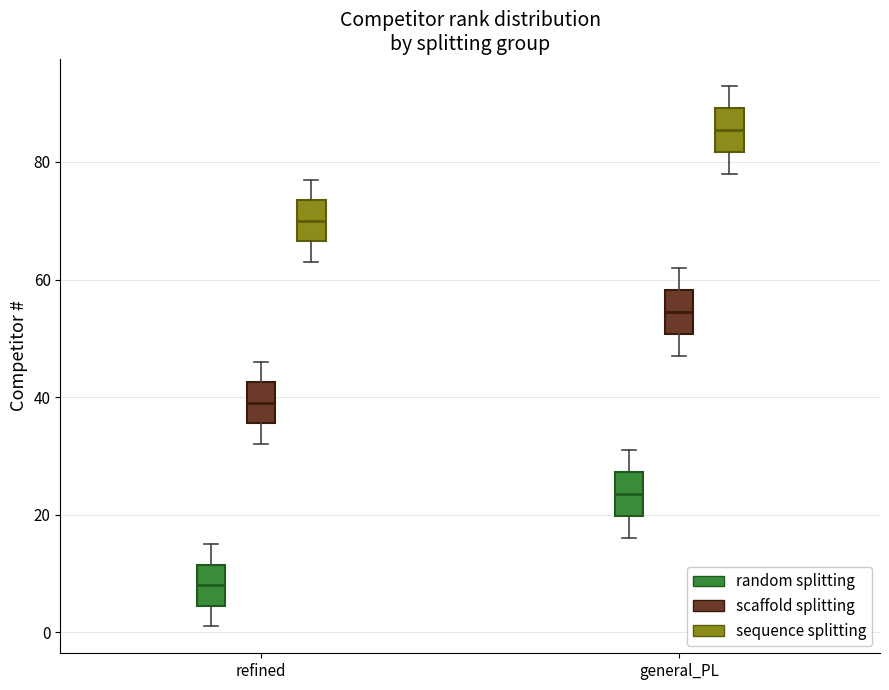

Reading left to right, read every box against the y-axis: the position of its median line, the range the box covers, and the ends of its whiskers. The values are not printed on the chart, so give them approximately, as read against the axis.

refined (random splitting): median 8, box 4 to 12, whiskers 2 to 16
refined (scaffold splitting): median 40, box 36 to 42, whiskers 32 to 46
refined (sequence splitting): median 70, box 66 to 74, whiskers 64 to 78
general_PL (random splitting): median 24, box 20 to 28, whiskers 16 to 32
general_PL (scaffold splitting): median 54, box 50 to 58, whiskers 48 to 62
general_PL (sequence splitting): median 86, box 82 to 90, whiskers 78 to 94